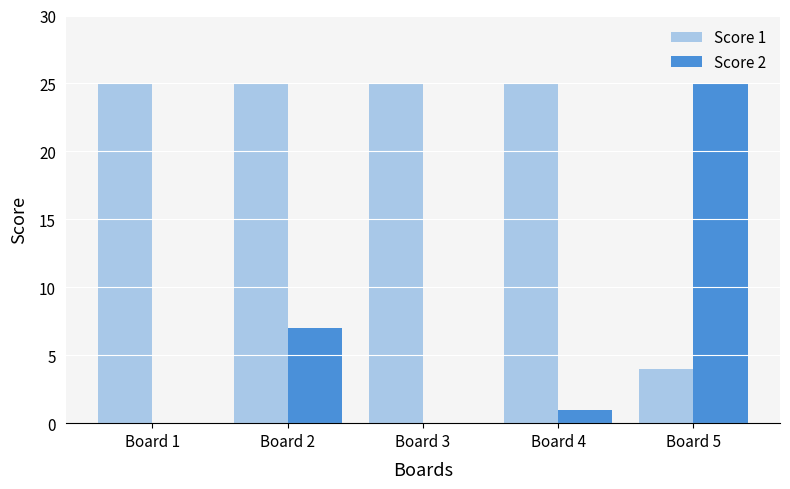

At which category is the sum across all series the highest?

Board 2